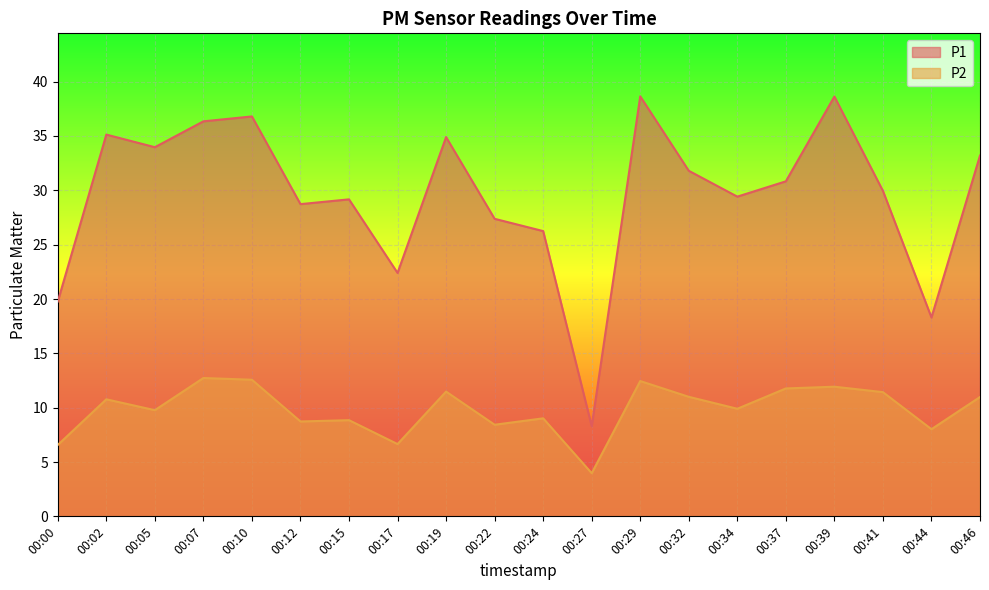

Rank the series by their average value, from highest to lowest.

P1, P2